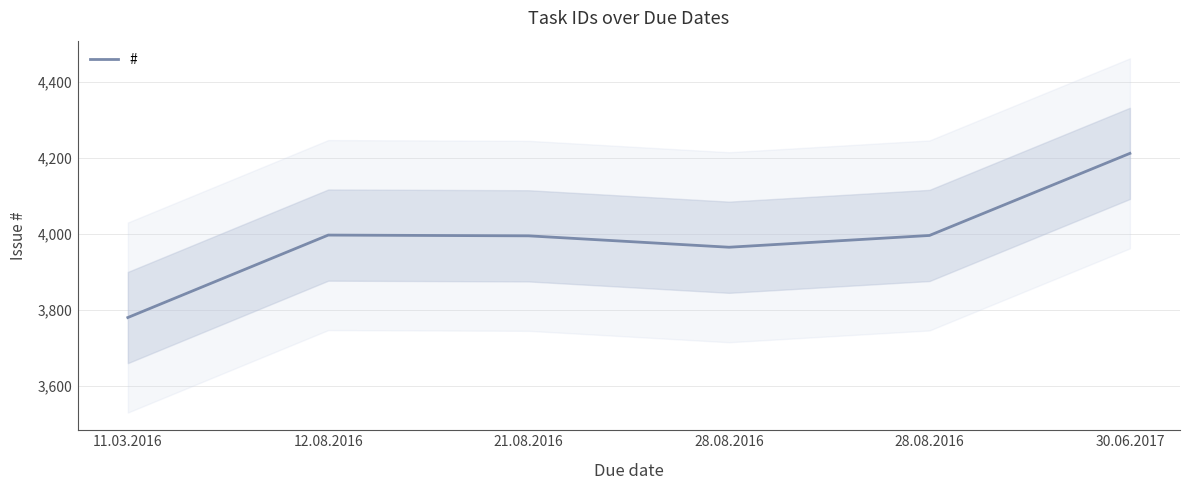

At which label is the value closest to 3996?

28.08.2016